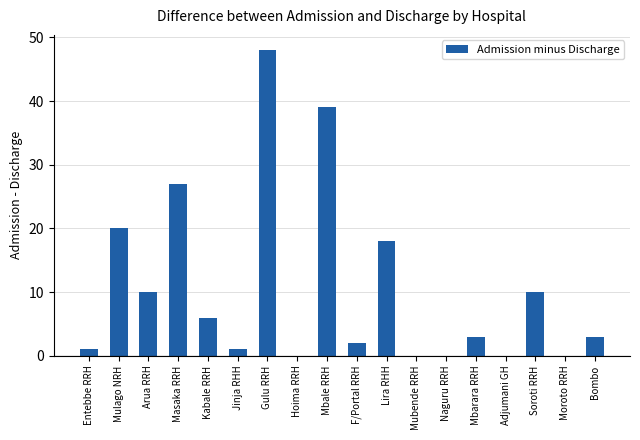

Reading left to right, what are all the values shown in this chart?

1	20	10	27	6	1	48	0	39	2	18	0	0	3	0	10	0	3